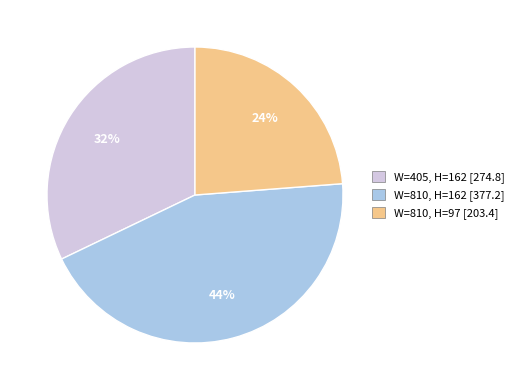

Rank the categories by value from lowest to highest.

W=810, H=97 [203.4], W=405, H=162 [274.8], W=810, H=162 [377.2]